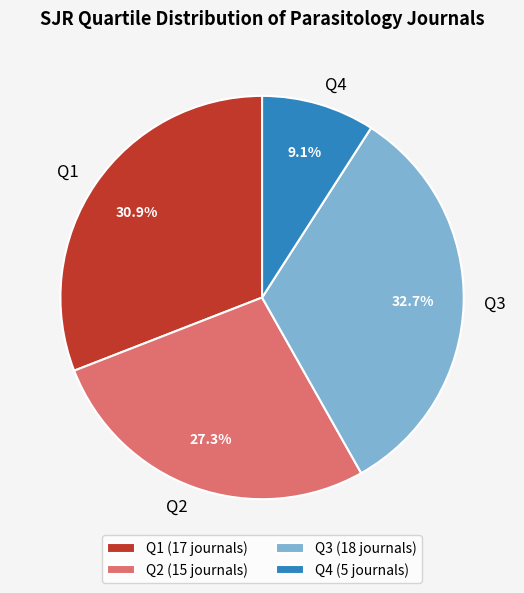

To the nearest percent, what is the combined percentage of Q4 and Q2?

36%